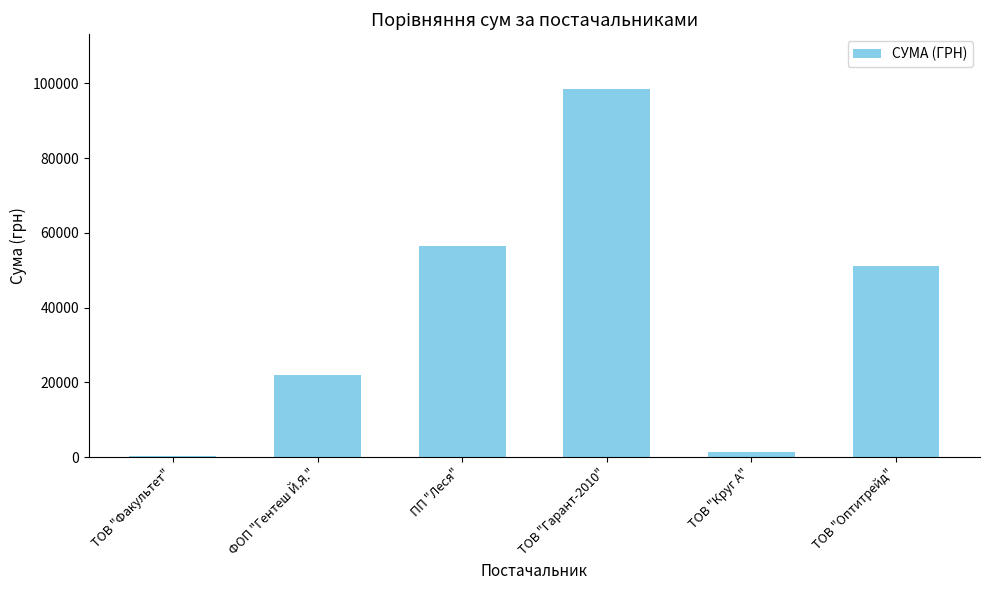

Count the number of categories in the chart.

6